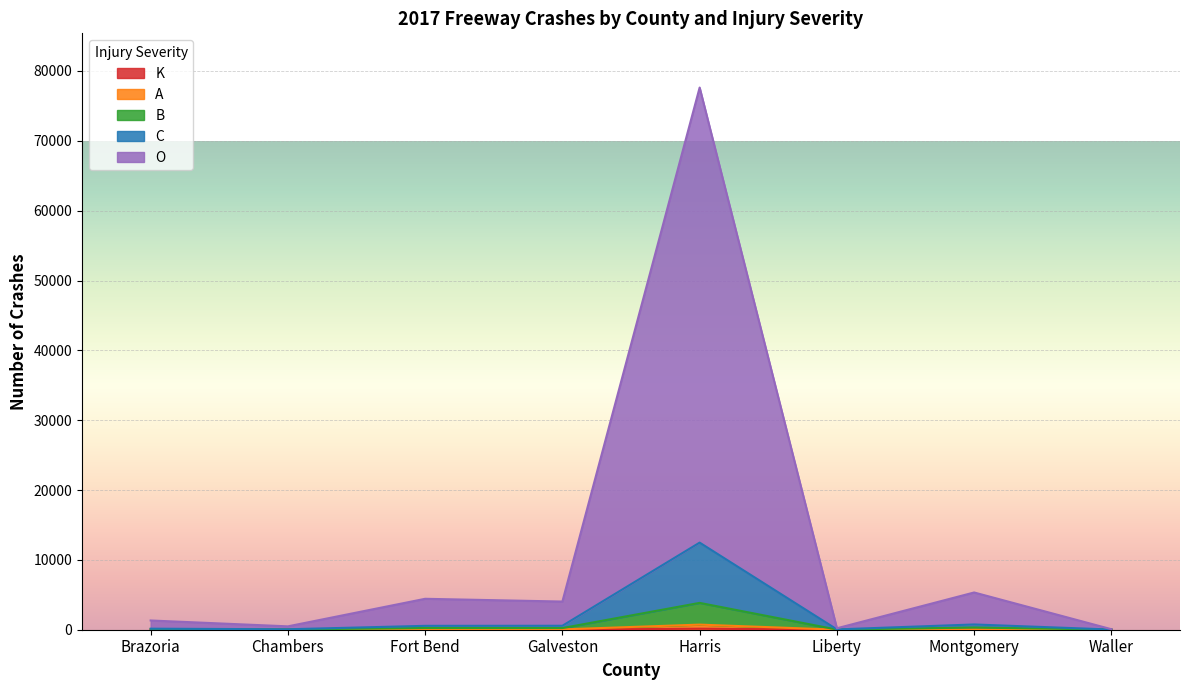

True or false: B has more than 0 points higher than both neighbors.

True